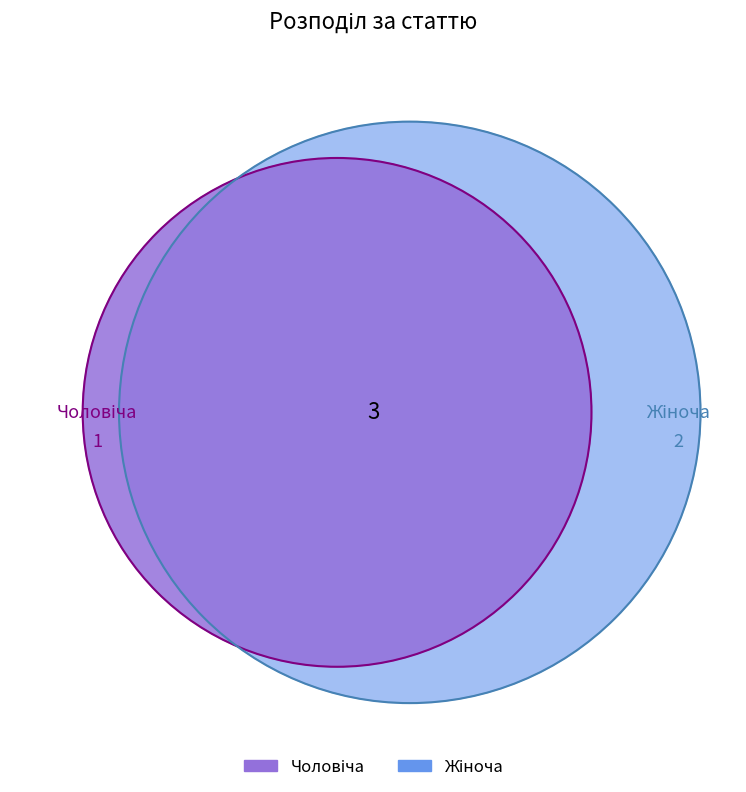

Which category has the biggest portion of the pie?

Жіноча